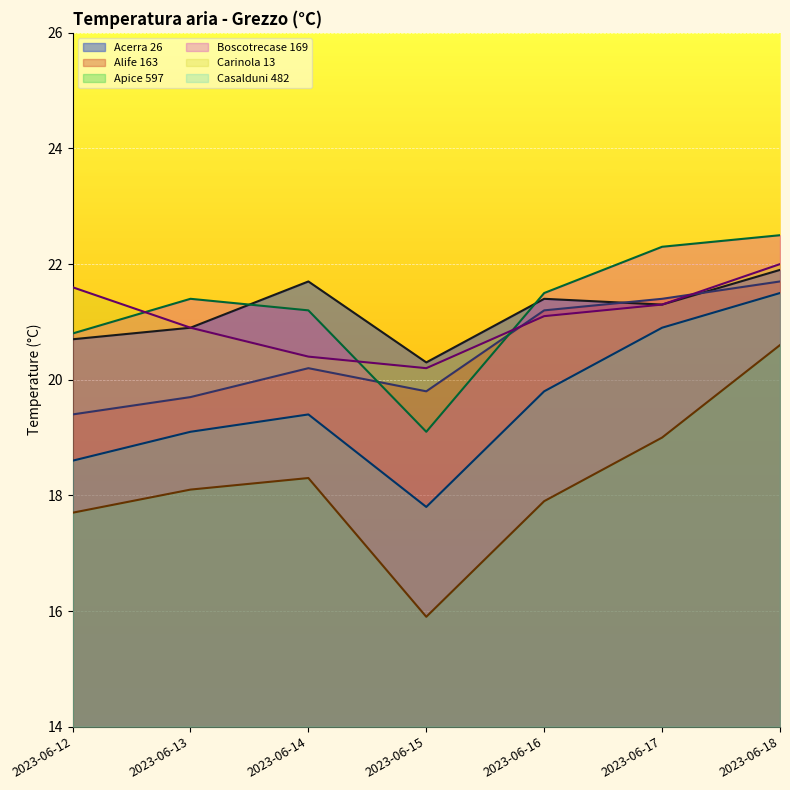

What is the difference between the maximum and minimum values in the Alife 163 series?

2.3